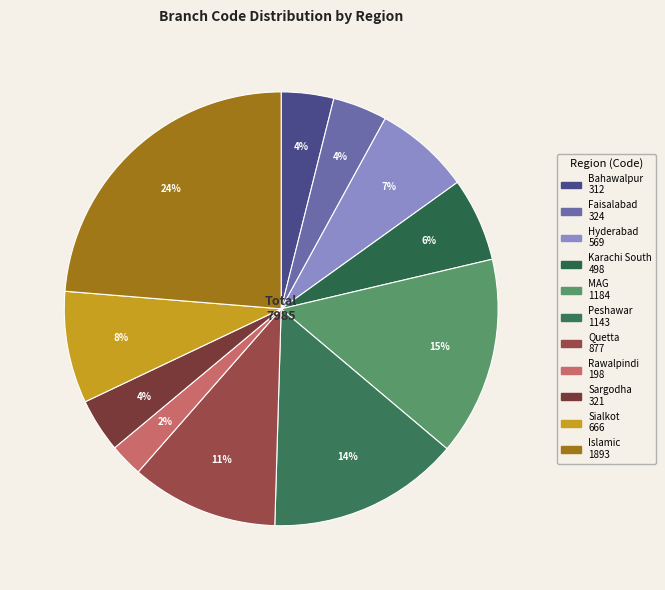

The Sargodha slice represents 14% of the pie. True or false?

False